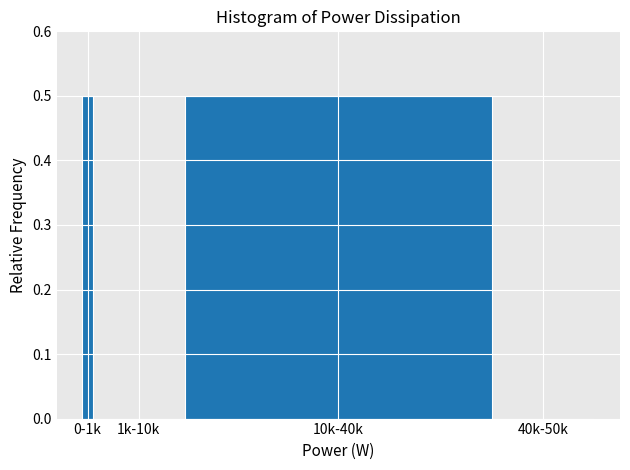

Reading right to left, what are all the values shown in this chart?

40k-50k=0.0	10k-40k=0.5	1k-10k=0.0	0-1k=0.5